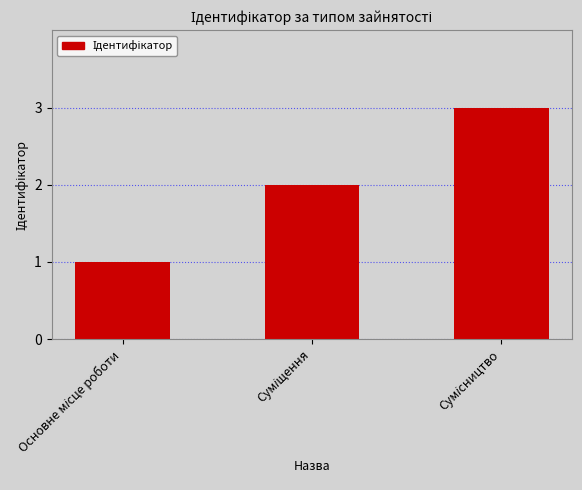

What is the difference between the maximum and second lowest values?

1